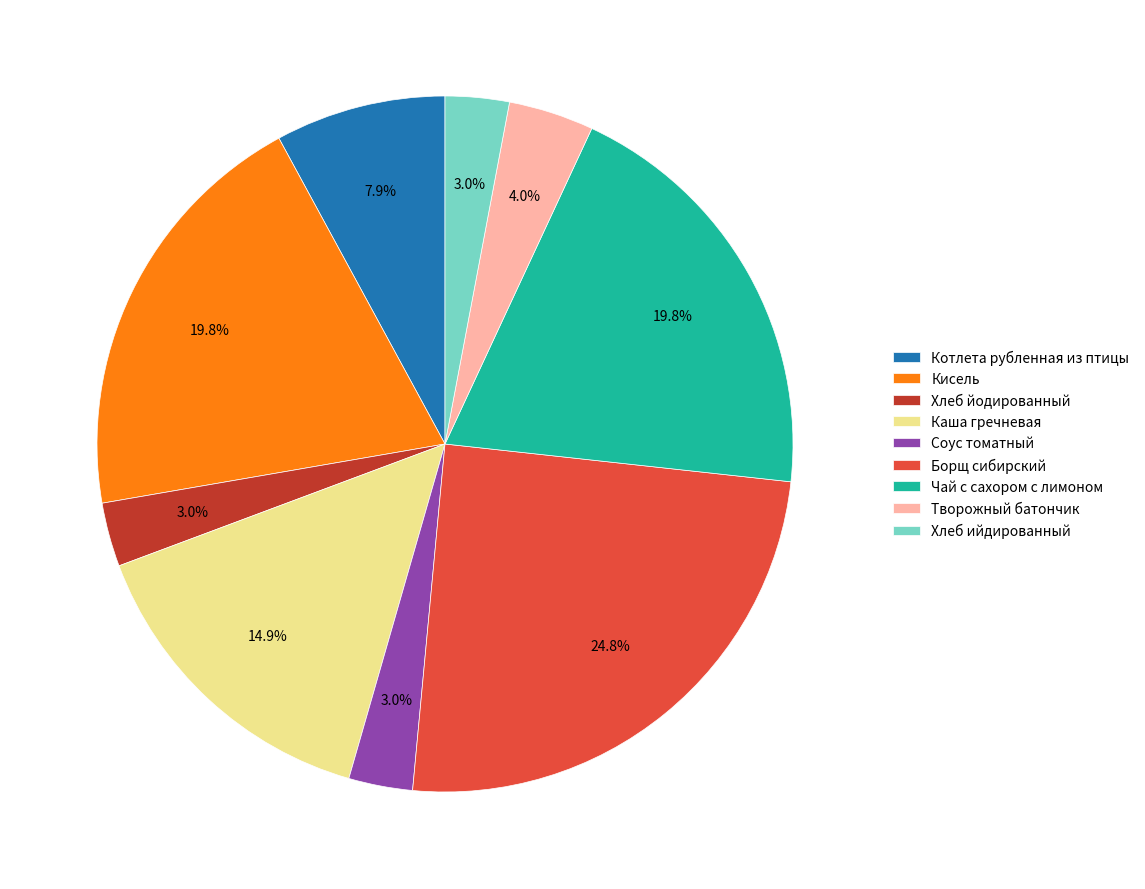

What percentage is the Творожный батончик slice, to the nearest percent?

4%